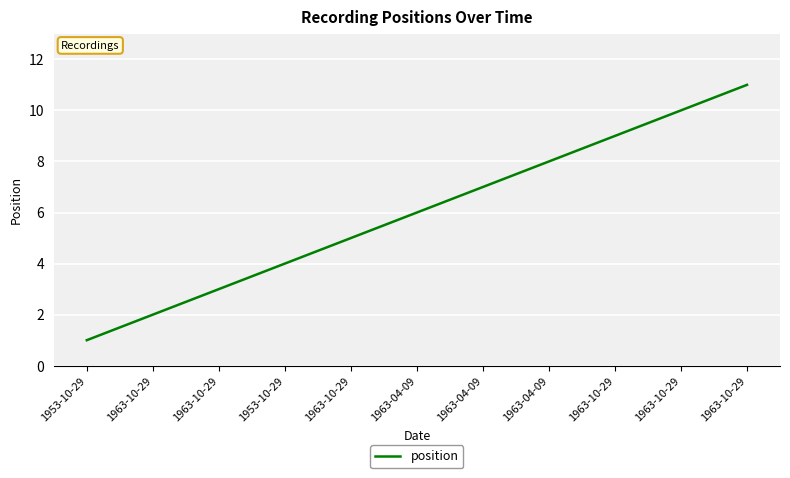

What is the difference between the values at 1953-10-29 and 1963-10-29?

1